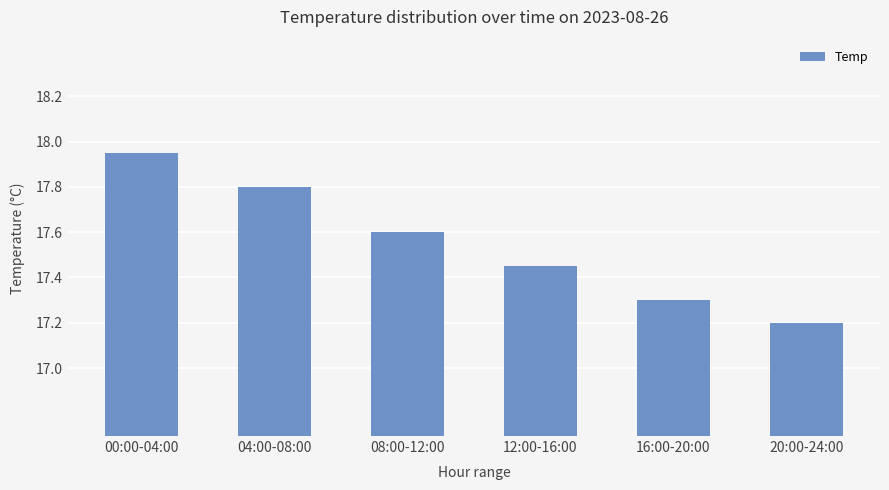

At which label is the value closest to 17?

20:00-24:00